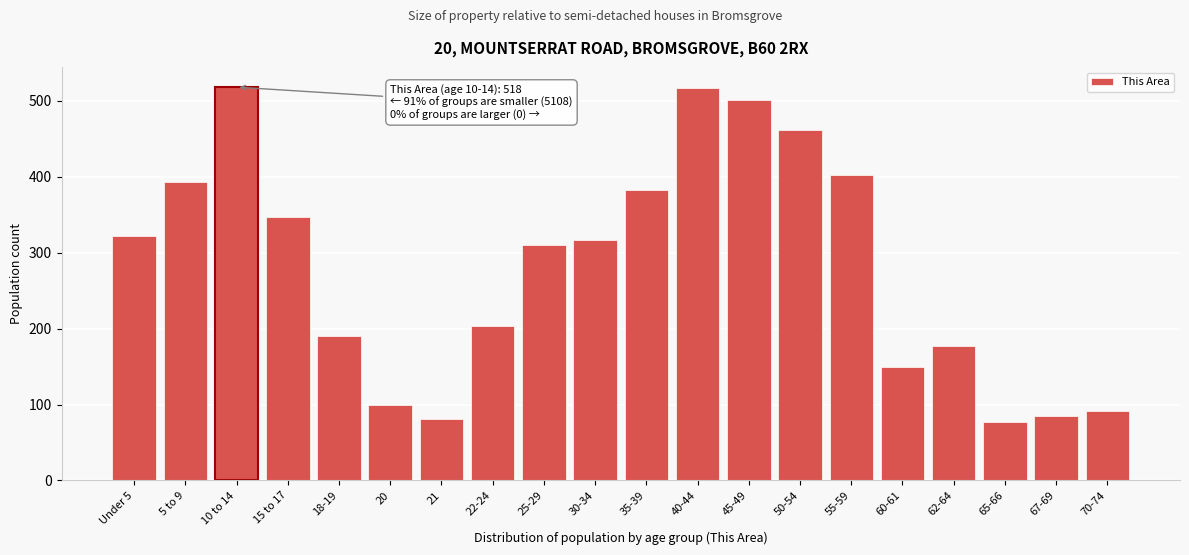

What is the change in value from 30-34 to 65-66?

-240